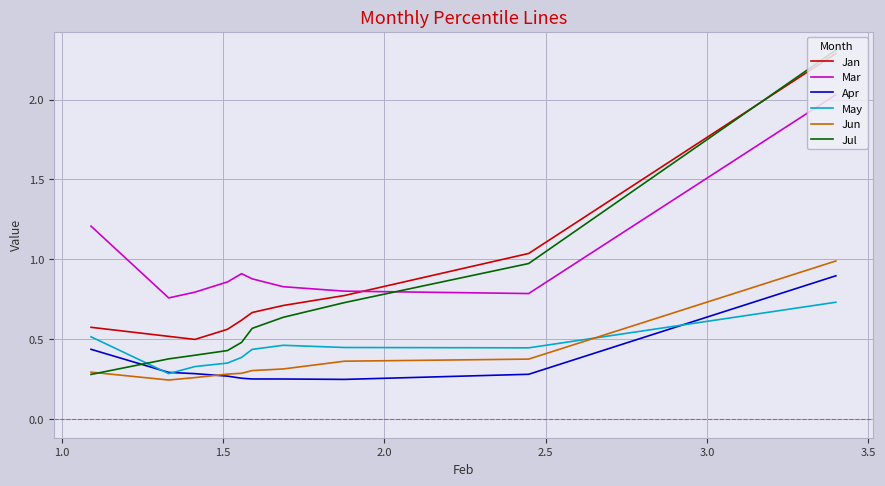

How many lines are shown in the chart?

6